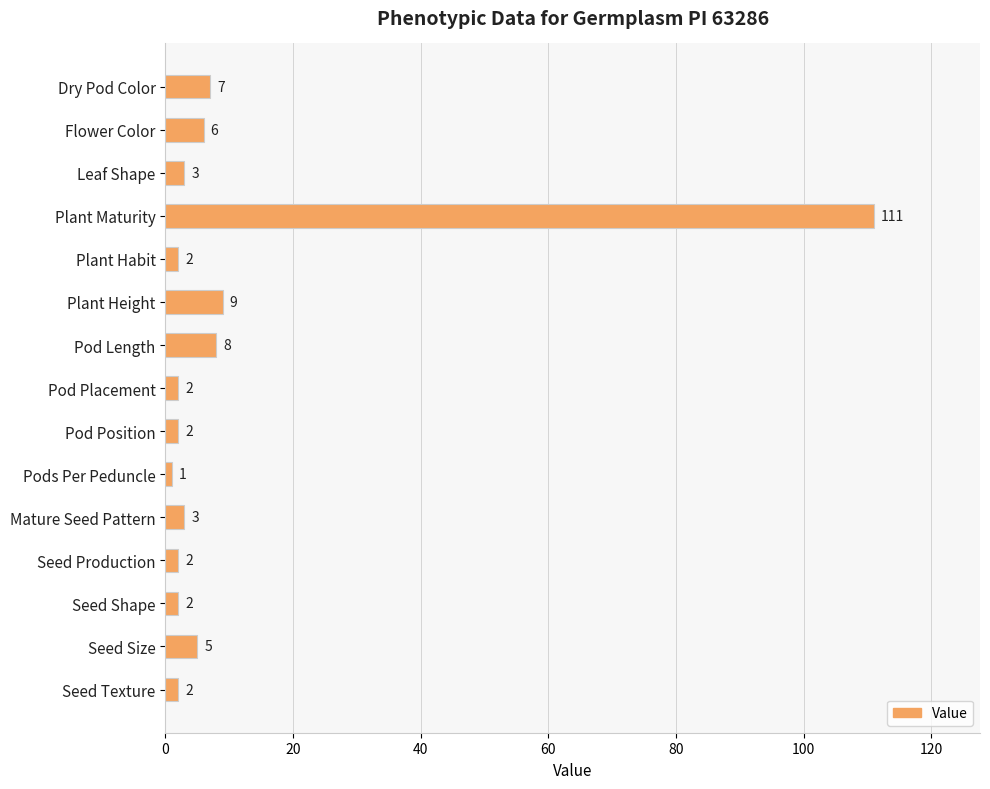

Which category has the highest value across all series?

Plant Maturity